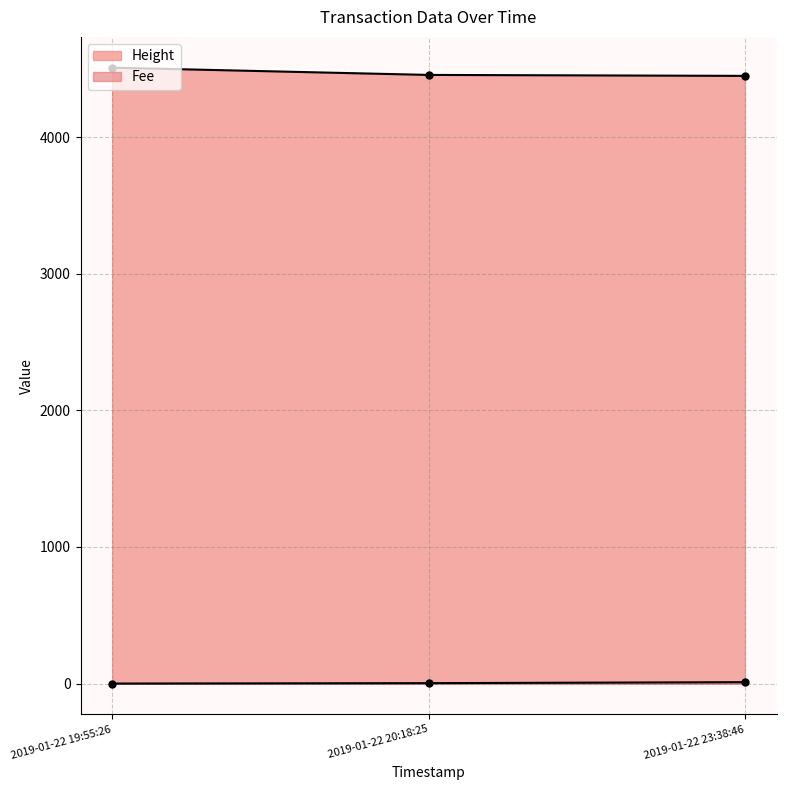

Is the value of Fee at 2019-01-22 23:38:46 greater than the value of Height at 2019-01-22 20:18:25?

No